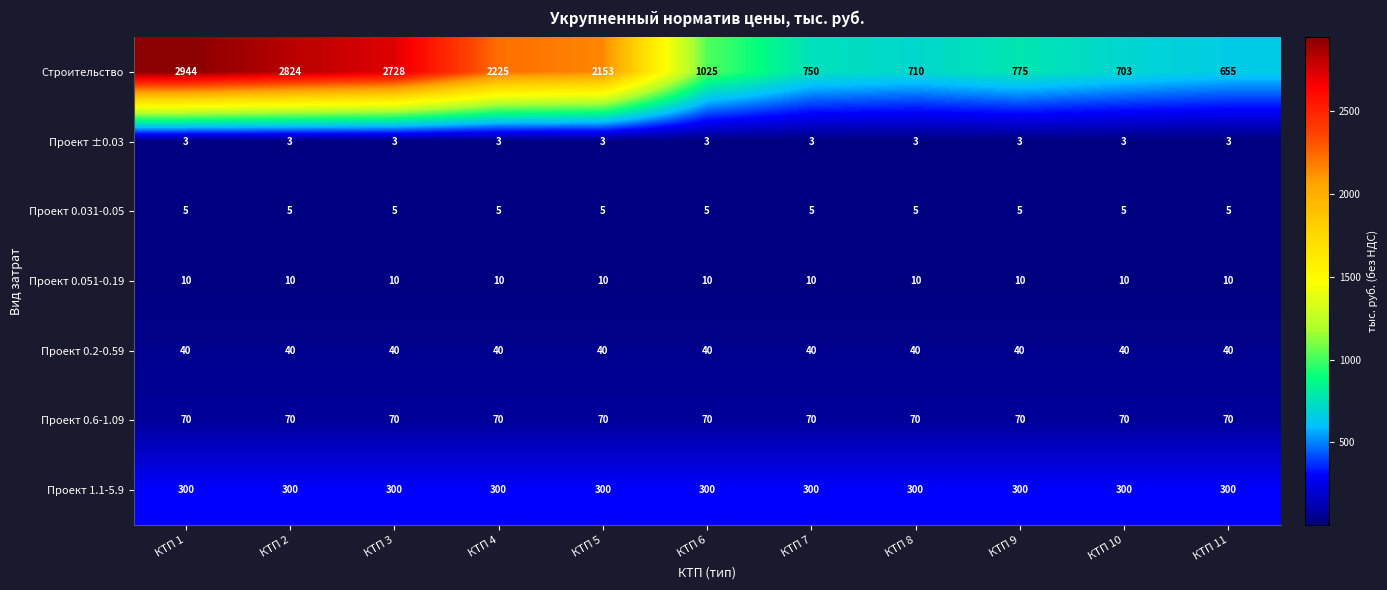

True or false: Проект 0.031-0.05 has a value of 5 at КТП 4.

True